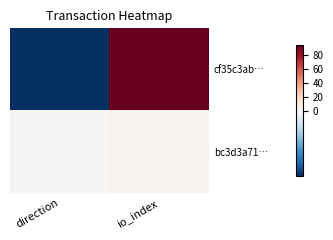

At how many categories does at least one series exceed 82?

1